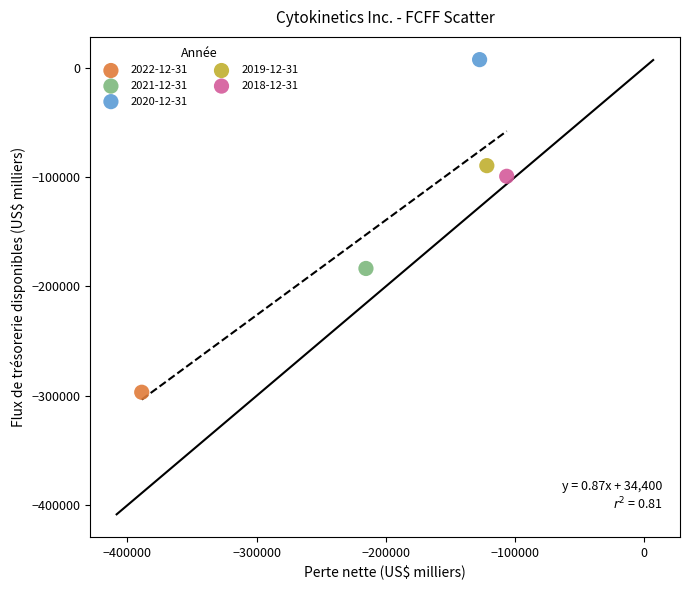

Which series reaches the maximum Y coordinate?

2020-12-31